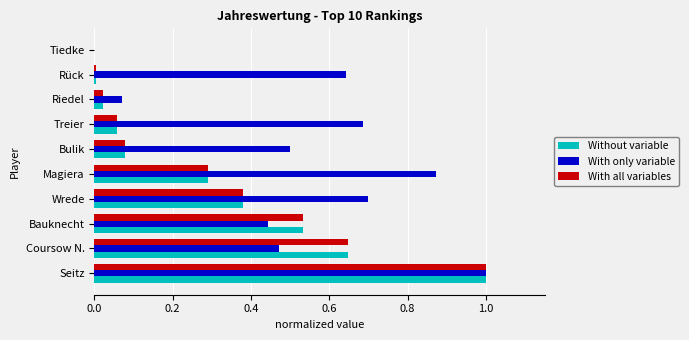

What is the maximum value shown in the chart?

1.0